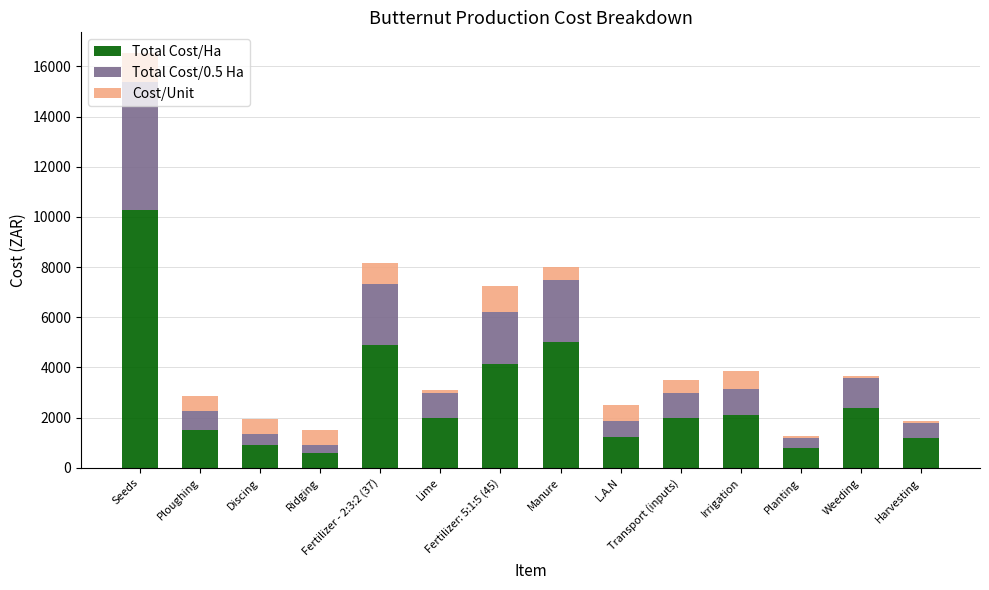

What is the lowest value of the Total Cost/Ha series?

600